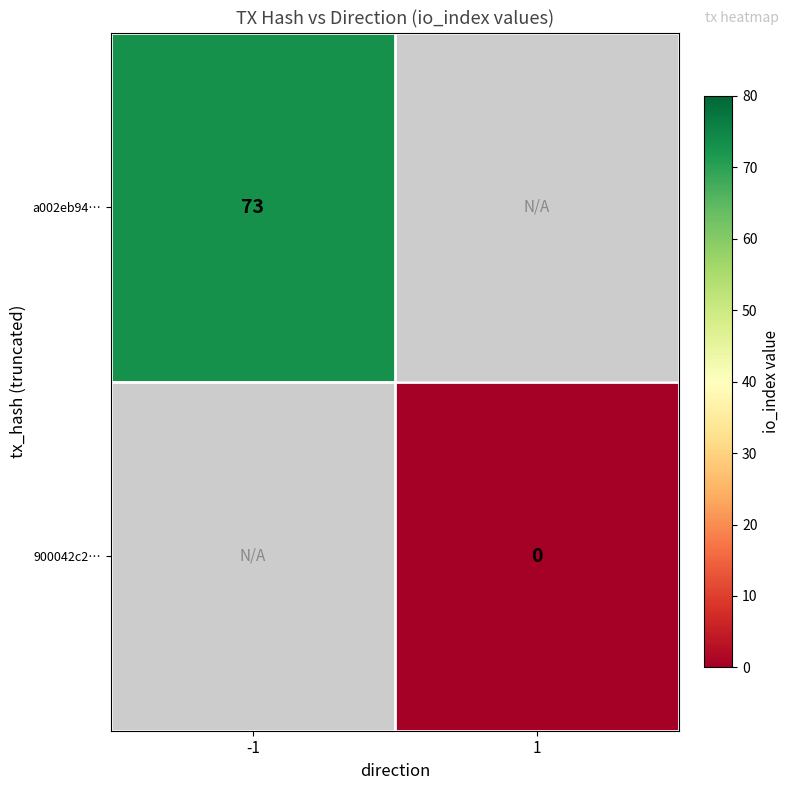

Is it true that a002eb94… equals 28 at -1?

False